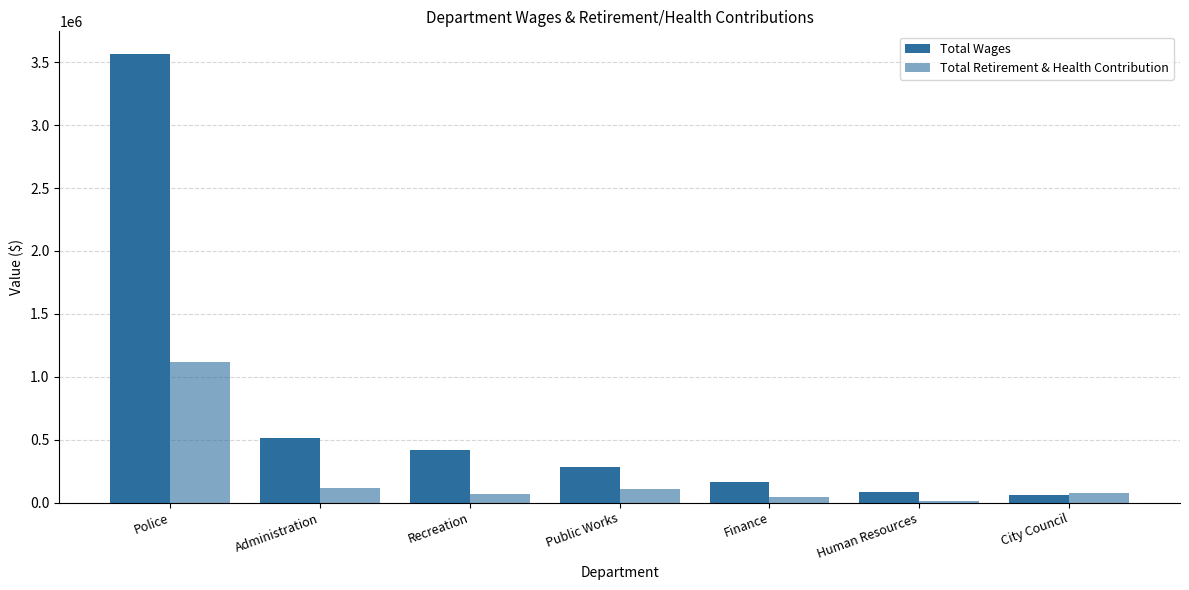

What is the average value of the Total Retirement & Health Contribution series?

220035